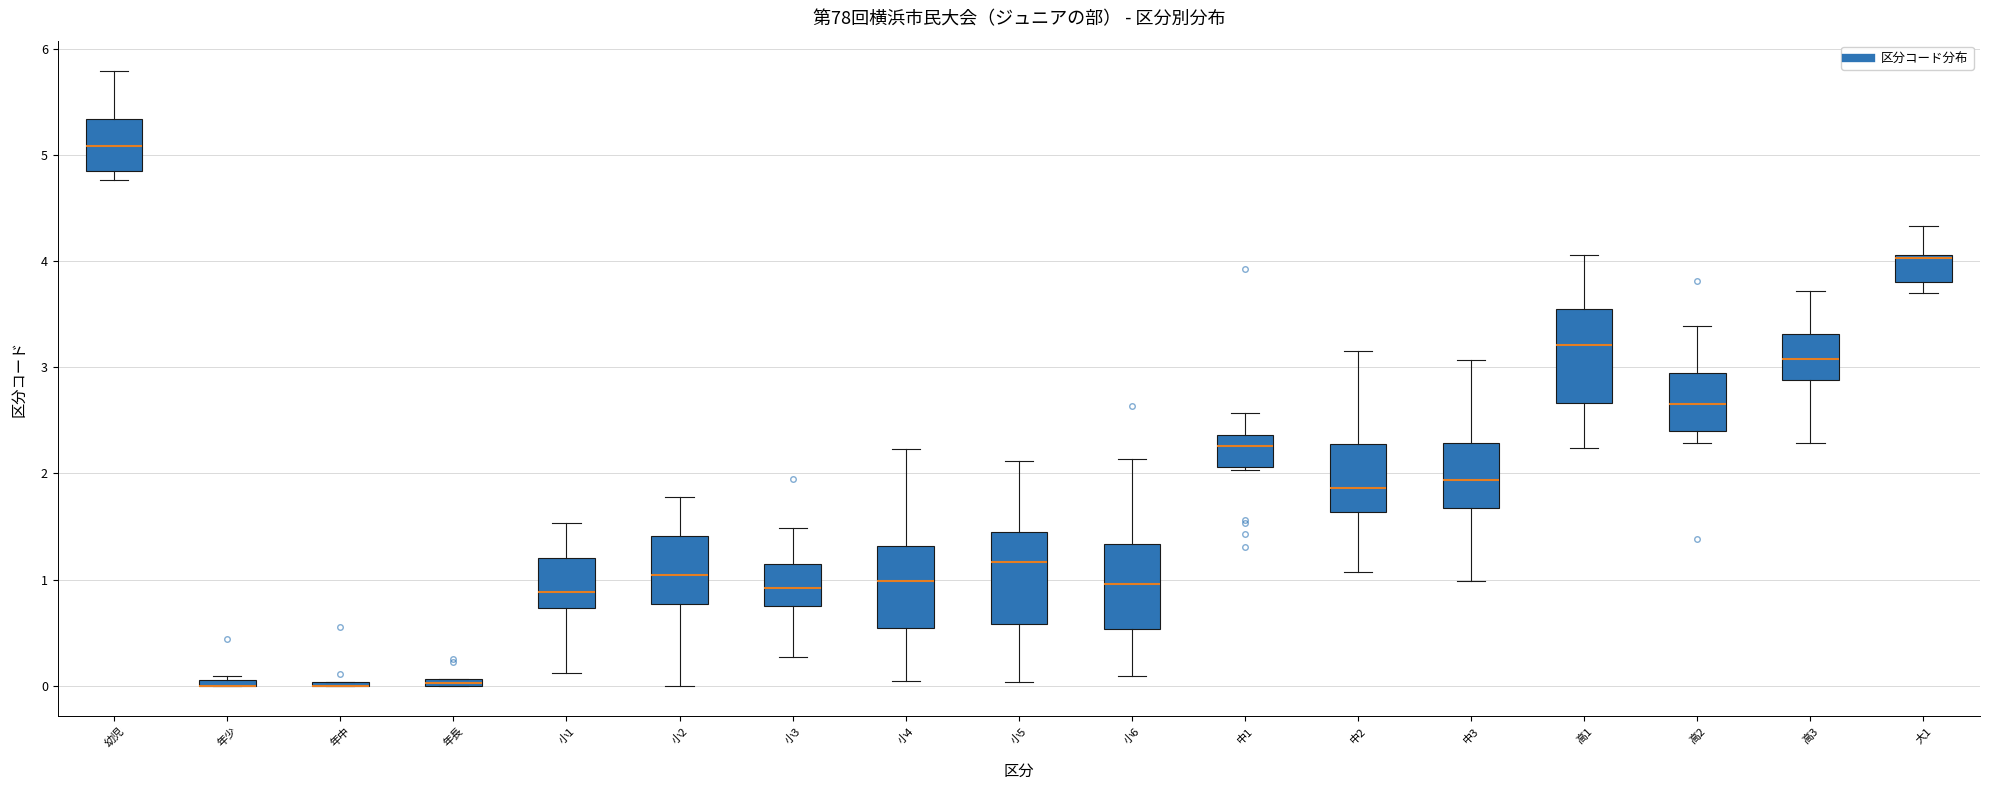

Where does the median line of the box for 中3 sit on the y-axis? The values are not printed on the chart, so give them approximately, as read against the axis.

1.9